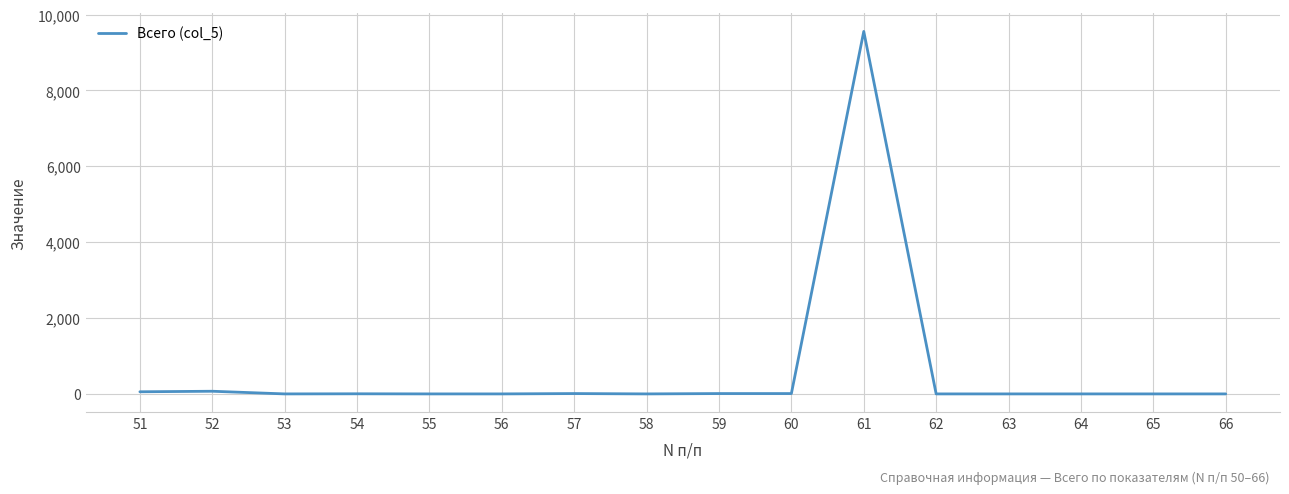

The chart shows a value of 0.0 at 62. True or false?

True